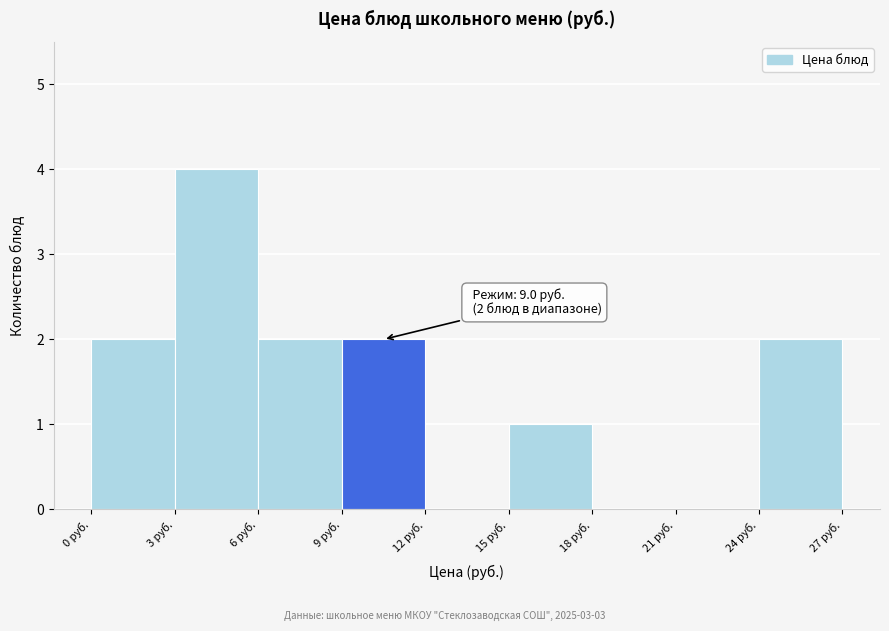

Which range on the x-axis has the tallest bar?

3 to 6